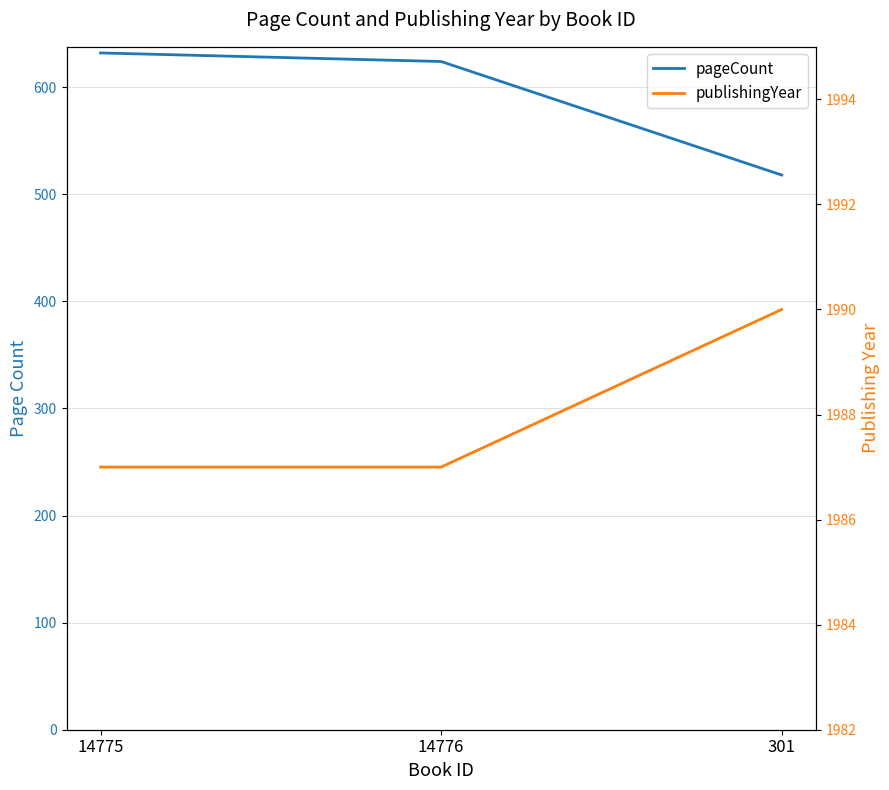

Reading right to left, list all the values displayed in this chart.

pageCount: 518	624	632
publishingYear: 1990	1987	1987